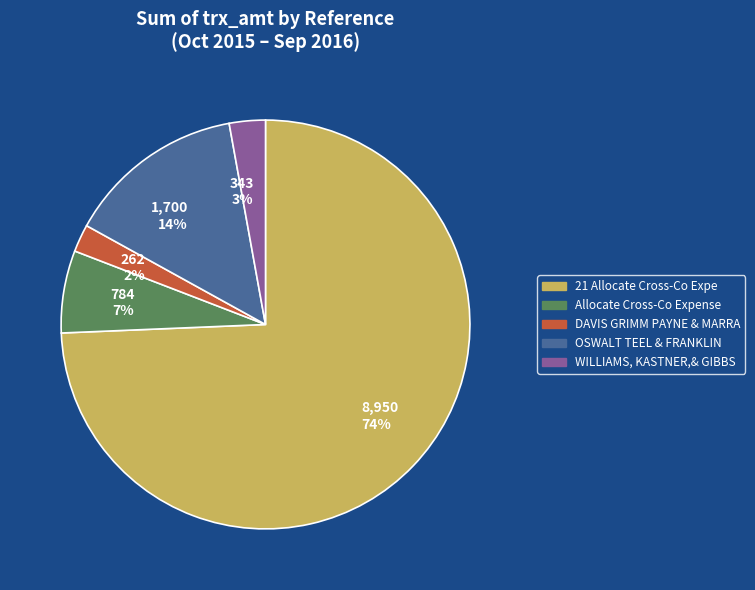

Is it true that 343 3% is 3% of the pie?

True